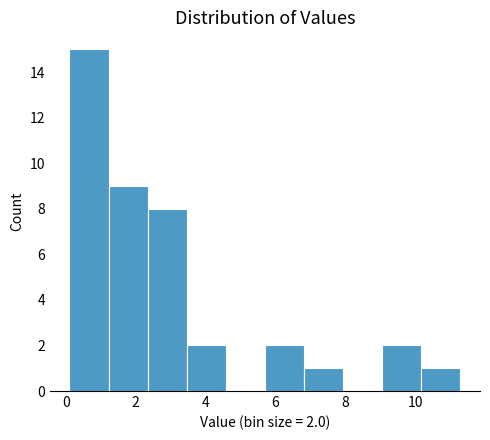

Which range on the x-axis has the tallest bar?

0.10 to 1.22